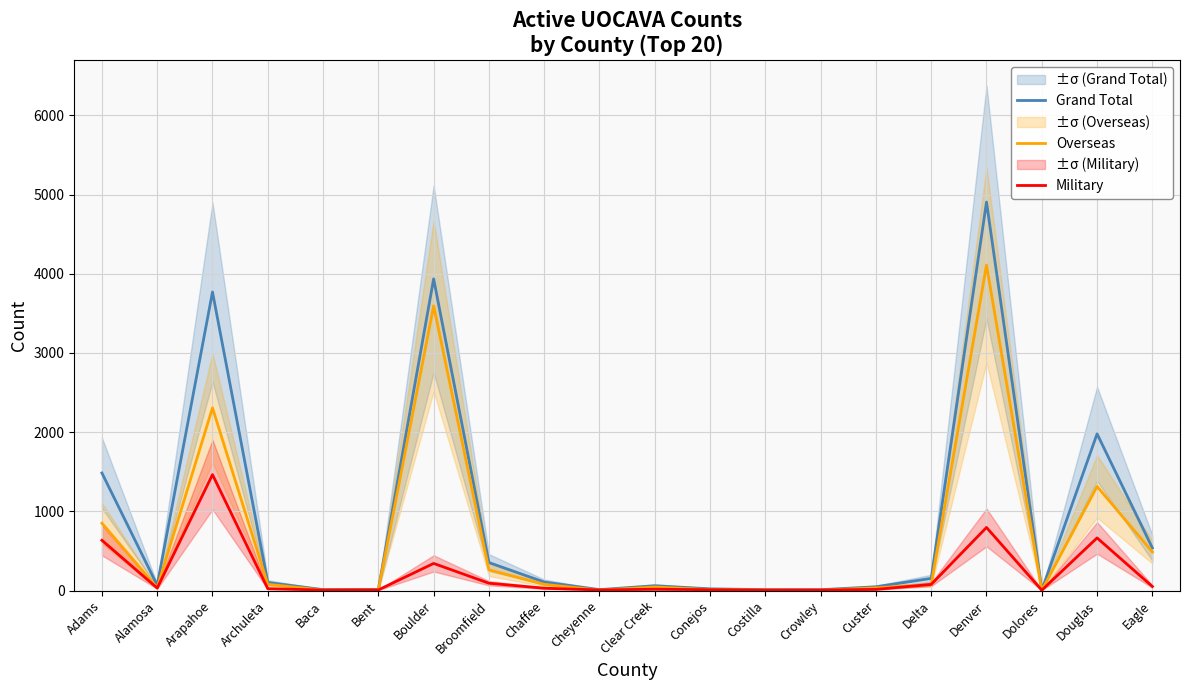

Reading left to right, extract all data points from this chart.

Grand Total: 1484	66	3769	101	11	14	3935	353	107	11	60	21	11	10	47	153	4905	5	1978	538
Overseas: 850	35	2306	78	5	7	3593	261	78	4	44	11	6	4	33	76	4109	1	1314	487
Military: 634	31	1463	23	6	7	342	92	29	7	16	10	5	6	14	77	796	4	664	51